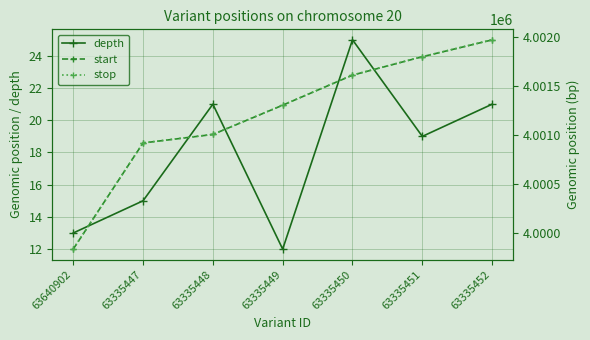

Rank the series by their maximum value, from lowest to highest.

depth, start, stop